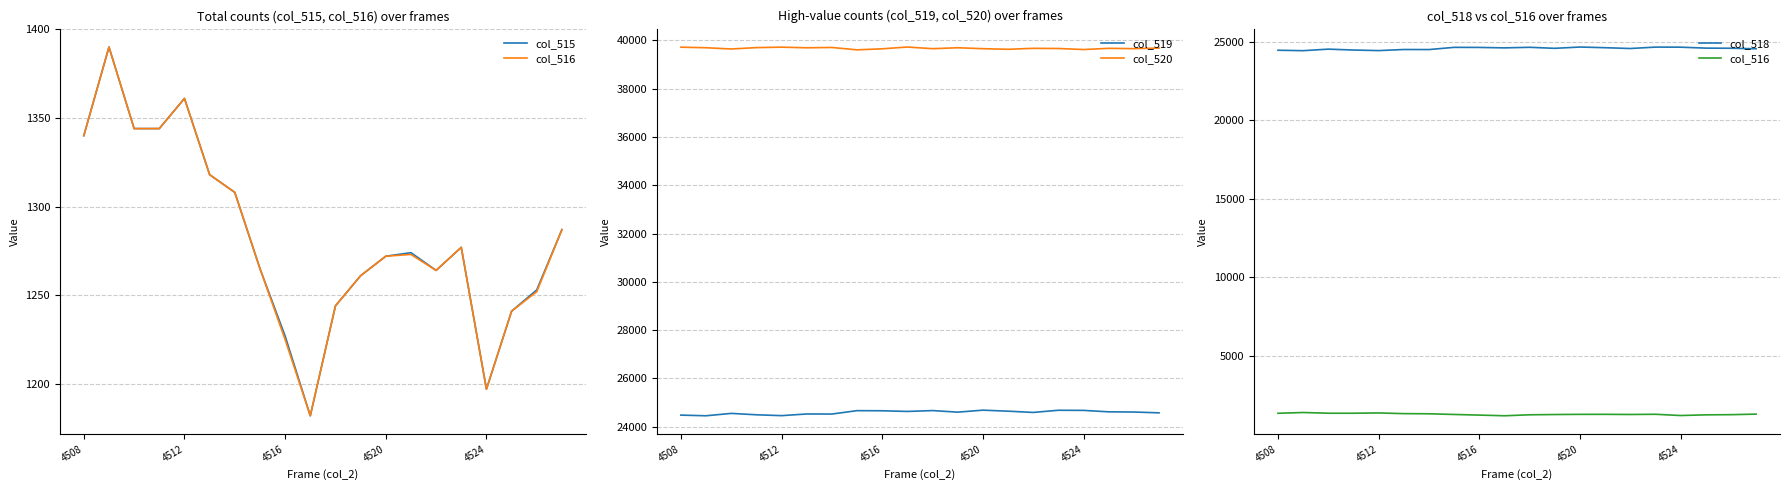

What is the maximum value for col_519?

24681